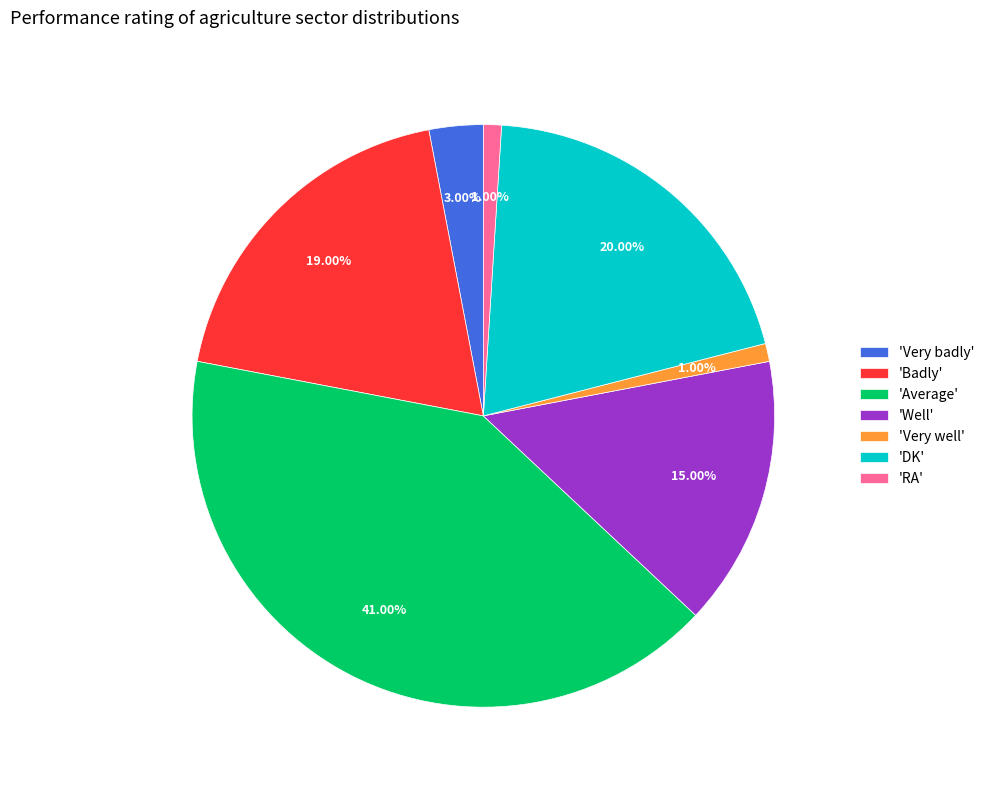

Combined, do 'DK' and 'RA' account for over 50%?

No